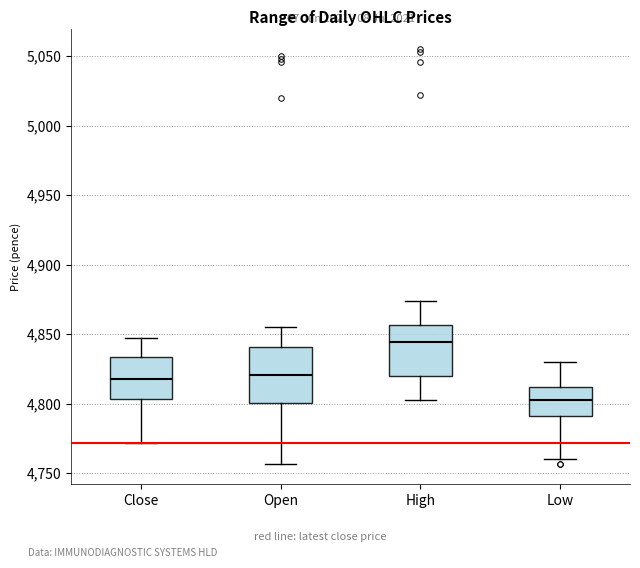

Reading left to right, transcribe this box plot: for each box, give where its median line is, the range the box spans, and where its two whiskers end, as read against the y-axis. The values are not printed on the chart, so give them approximately, as read against the axis.

Close: median 4820, box 4805 to 4835, whiskers 4770 to 4845
Open: median 4820, box 4800 to 4840, whiskers 4755 to 4855
High: median 4845, box 4820 to 4855, whiskers 4805 to 4875
Low: median 4805, box 4790 to 4810, whiskers 4760 to 4830